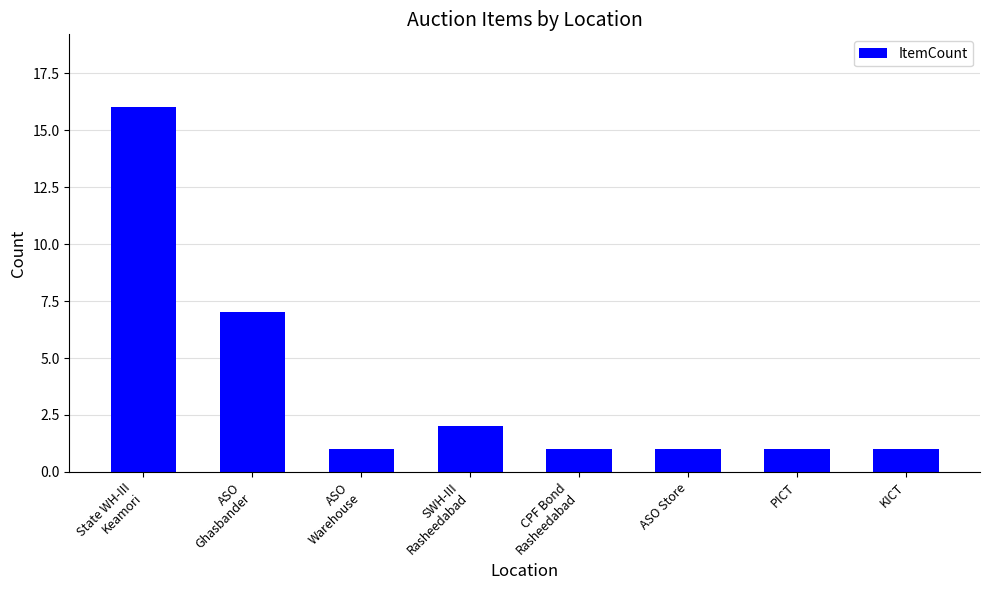

Between ASO Store and ASO
Ghasbander, which is larger?

ASO
Ghasbander